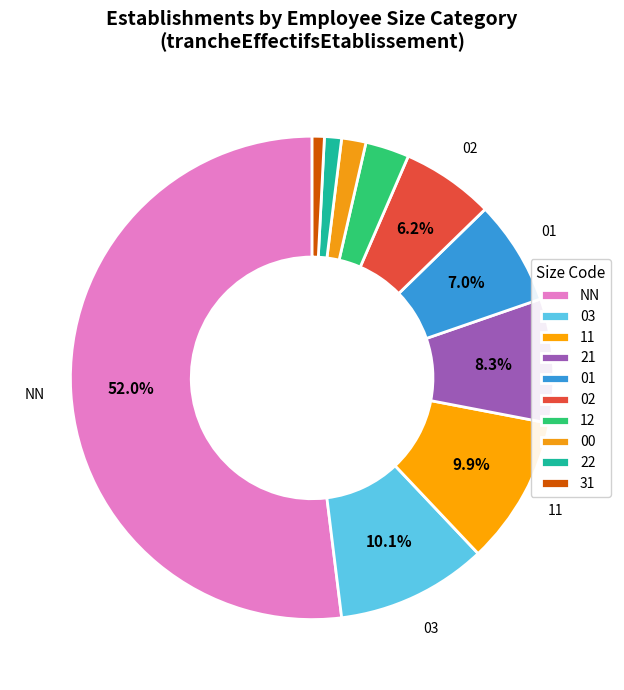

Do 12 and 11 together represent more than half of the pie?

No